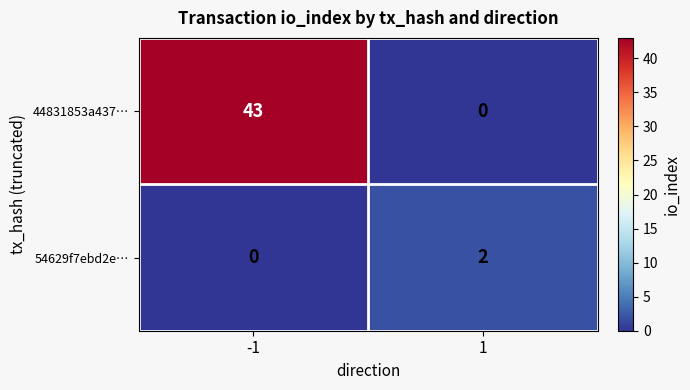

The 54629f7ebd2e… series shows 0 at -1. True or false?

True